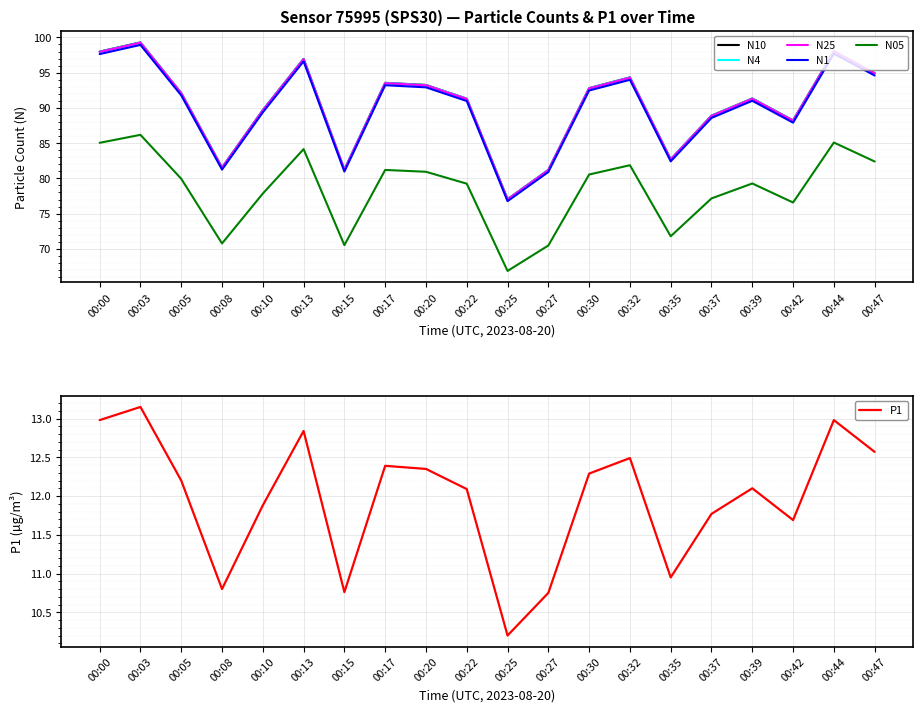

At which label does N05 reach its peak?

00:03